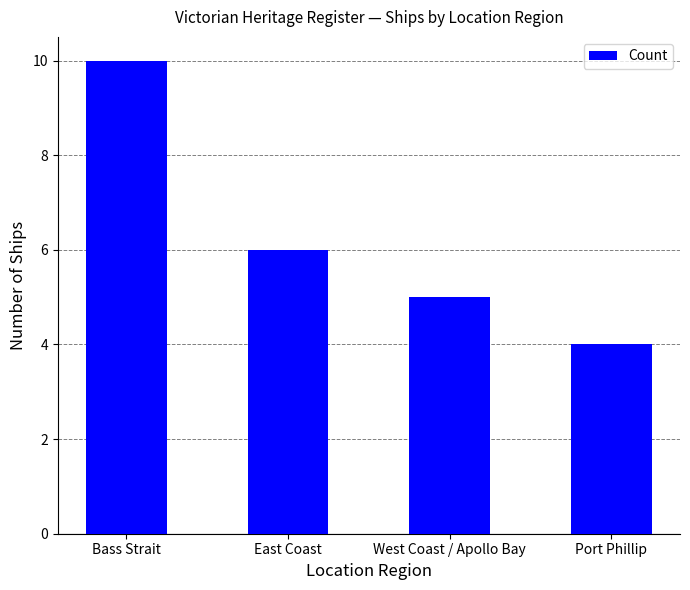

What is the difference between the values at East Coast and West Coast / Apollo Bay?

1